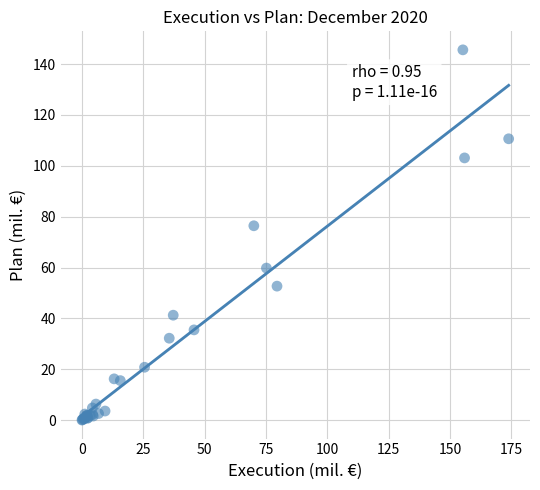

What Y value in the scatter plot is closest to 72?

76.4